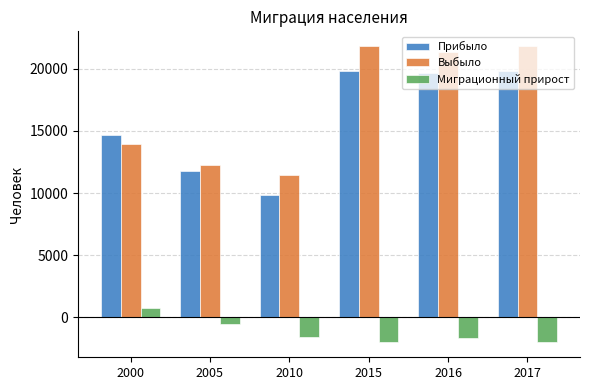

At which label does Миграционный прирост reach its peak?

2000